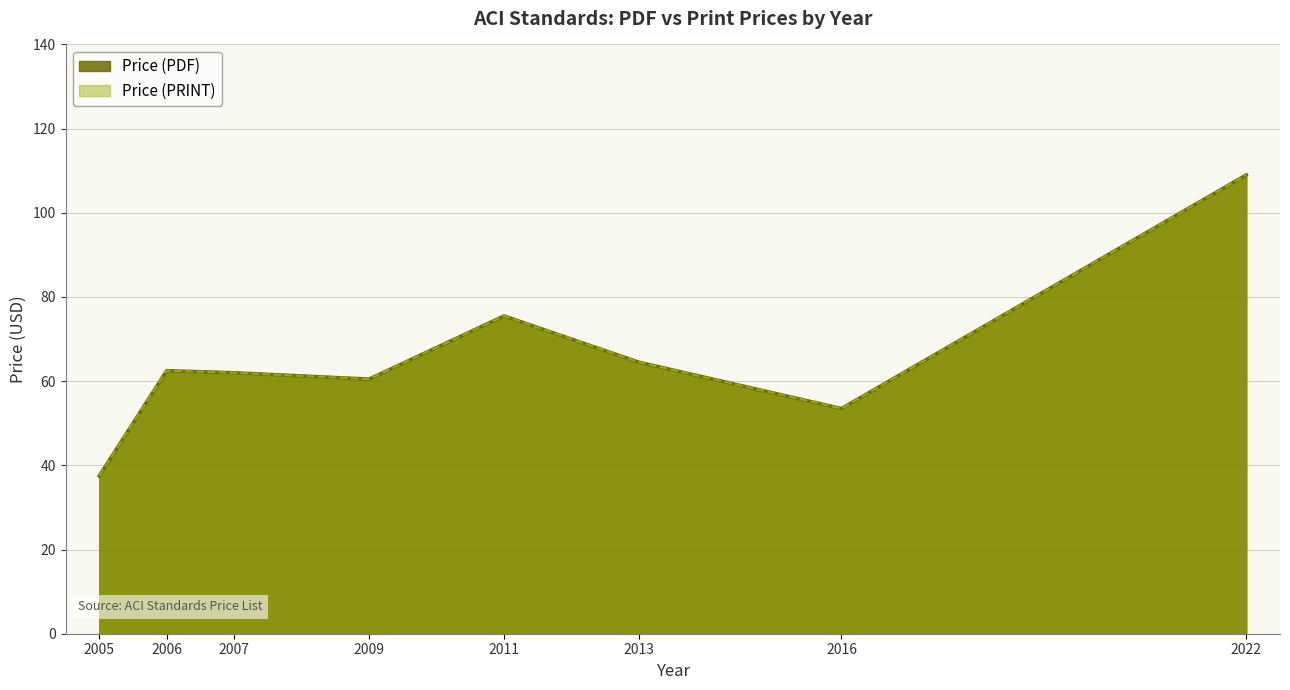

What are all the series names shown in the legend?

Price (PDF), Price (PRINT)